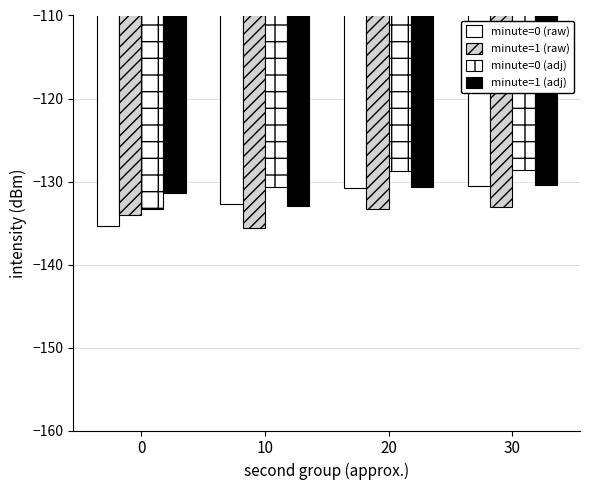

Reading left to right, what are all the values shown in this chart?

minute=0 (raw): -135.4	-132.7	-130.7	-130.5
minute=1 (raw): -134.1	-135.7	-133.4	-133.1
minute=0 (adj): -133.4	-130.7	-128.8	-128.6
minute=1 (adj): -131.4	-132.9	-130.7	-130.5